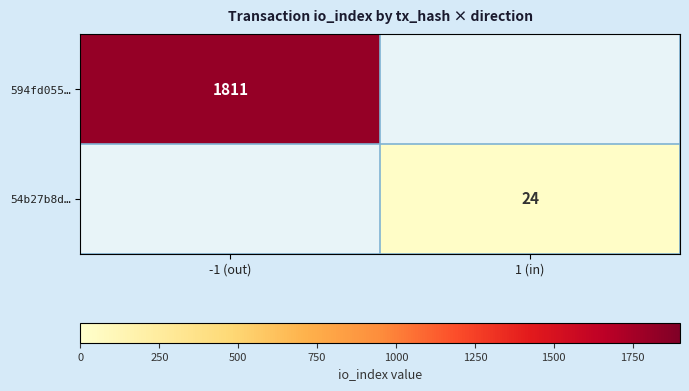

How many categories are shown in the chart?

2